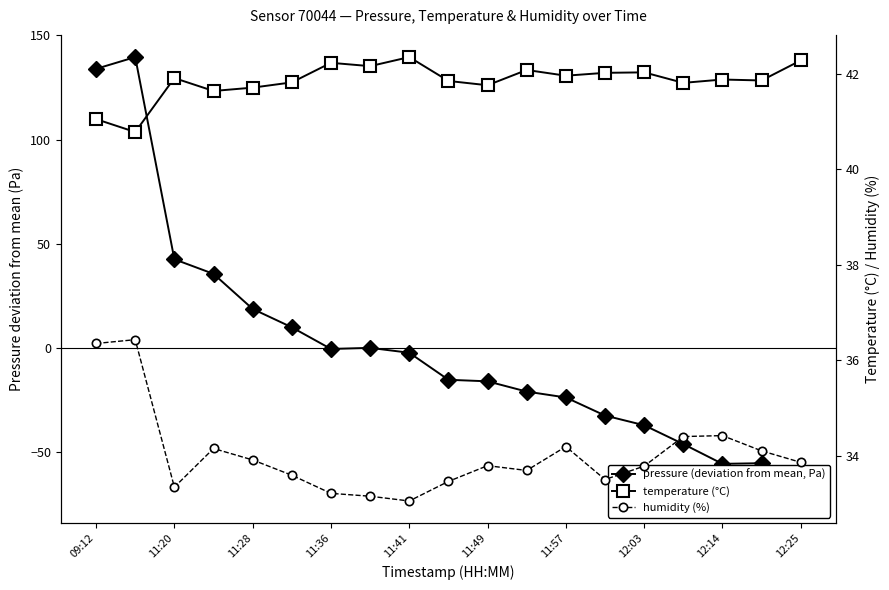

Rank the series at 12:25 from highest to lowest value.

temperature (°C), humidity (%), pressure (deviation from mean, Pa)